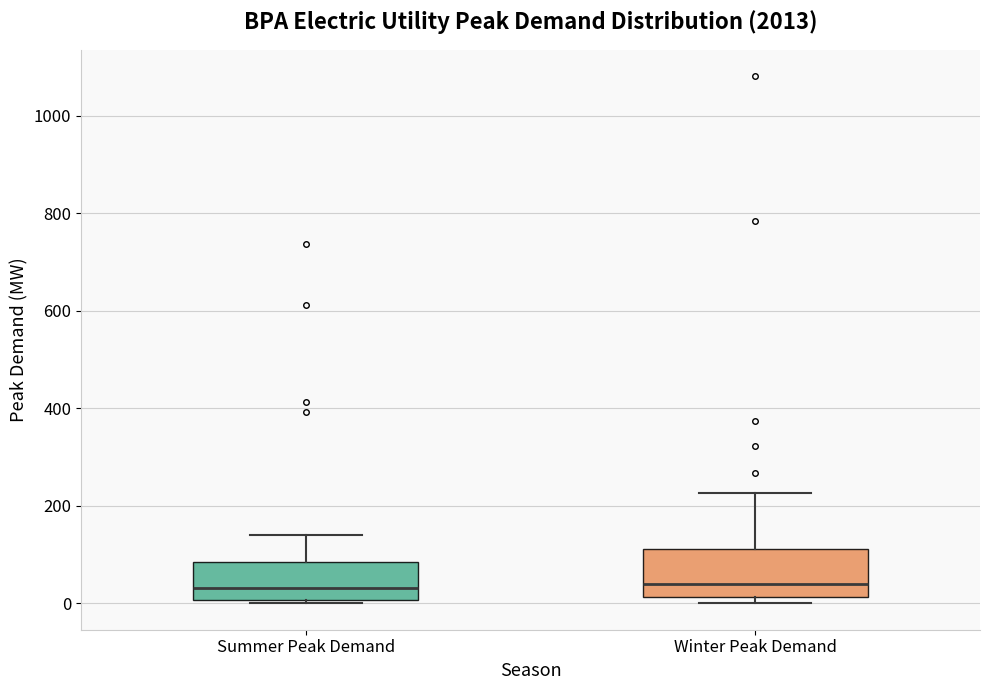

Reading left to right, read every box against the y-axis: the position of its median line, the range the box covers, and the ends of its whiskers. The values are not printed on the chart, so give them approximately, as read against the axis.

Summer Peak Demand: median 40, box 0 to 80, whiskers 0 (just below the box's lower edge) to 140
Winter Peak Demand: median 40, box 20 to 120, whiskers 0 to 220